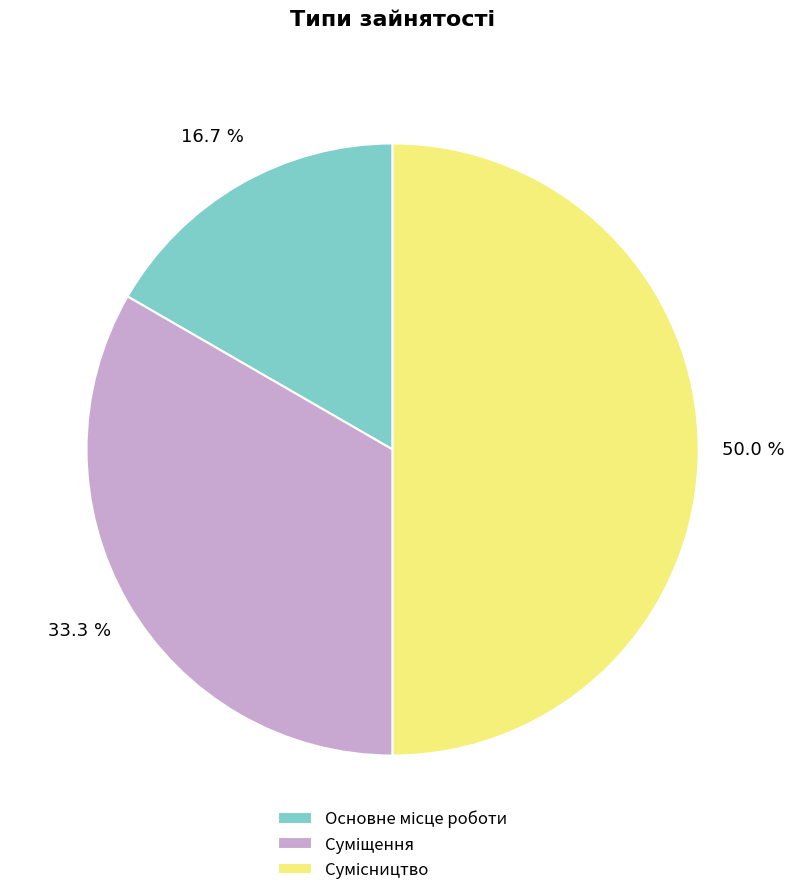

To the nearest percent, what is the difference between the Сумісництво and Основне місце роботи slice percentages?

33%